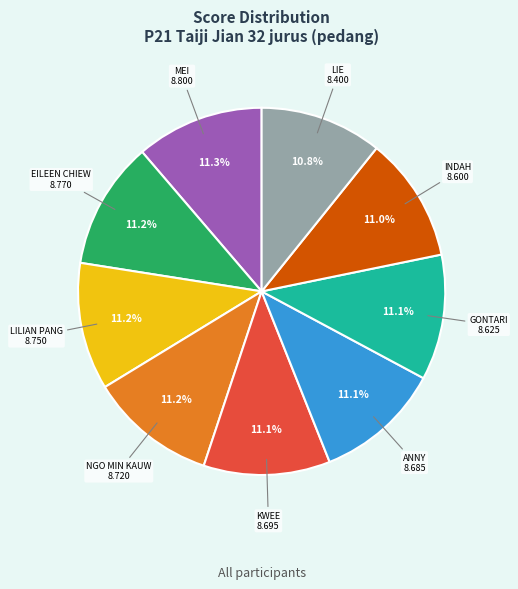

Does any single category account for the majority?

No